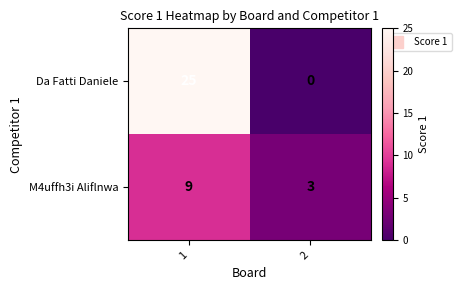

What value does the Da Fatti Daniele series have at 1, to the nearest 5?

25